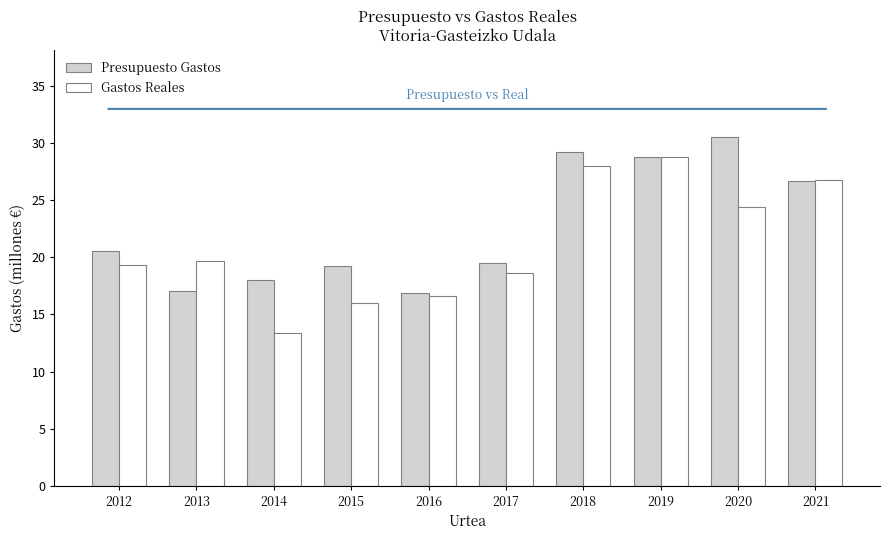

What is the difference between the second highest and minimum values in the Presupuesto Gastos series?

12.3